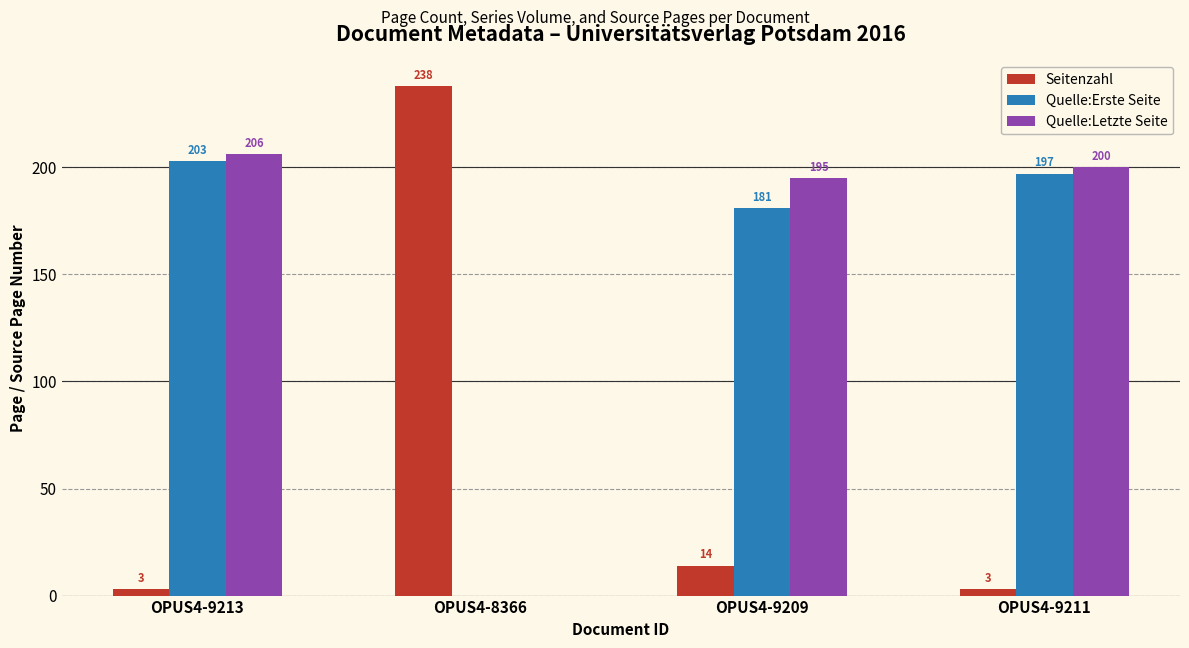

The Quelle:Letzte Seite series shows 327 at OPUS4-9211. True or false?

False